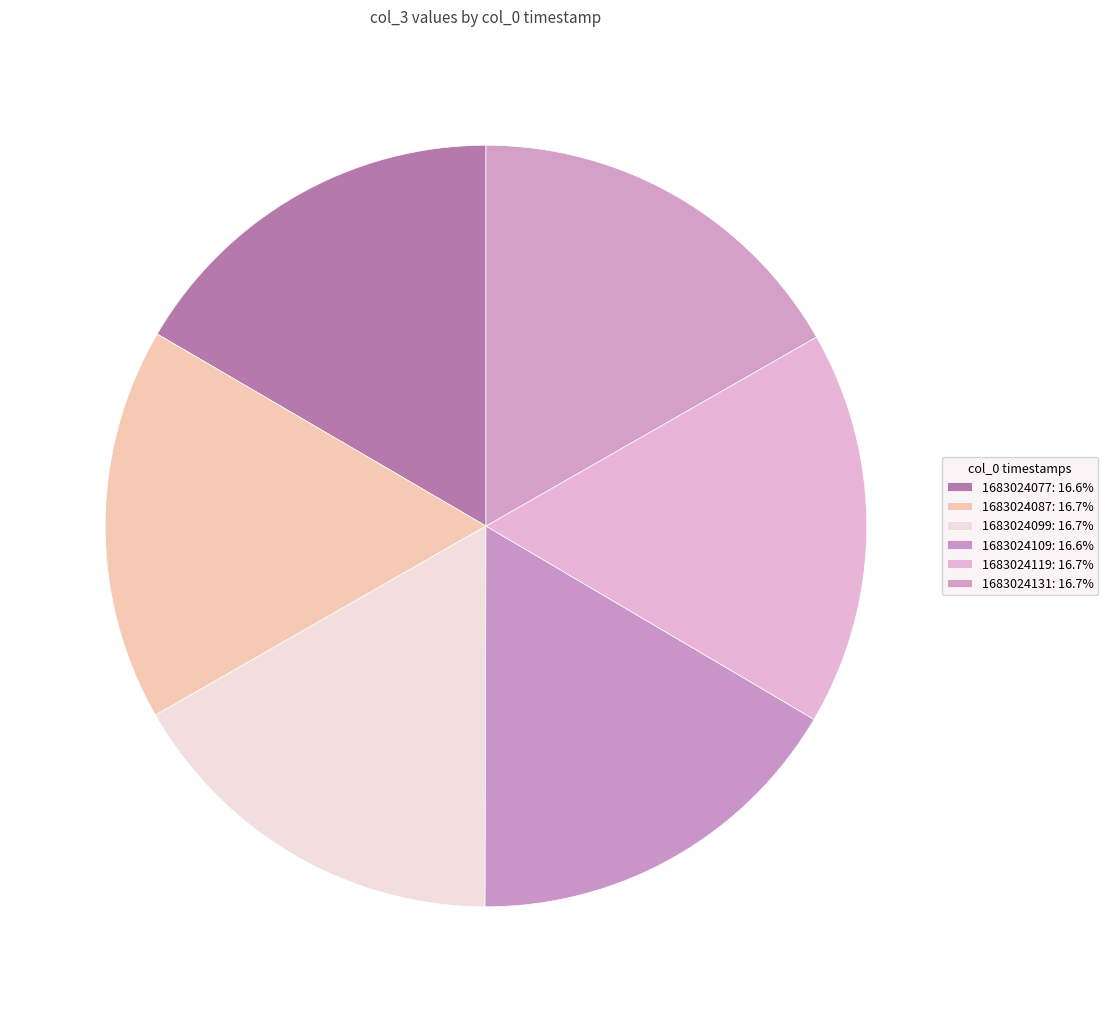

Which slice is the largest?

1683024119